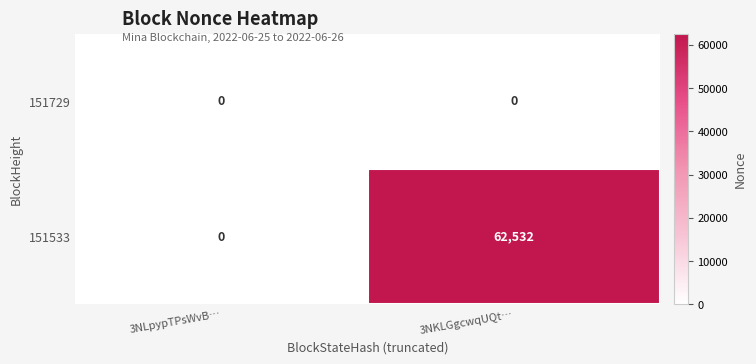

List the series in order of their peak value, highest first.

151533, 151729